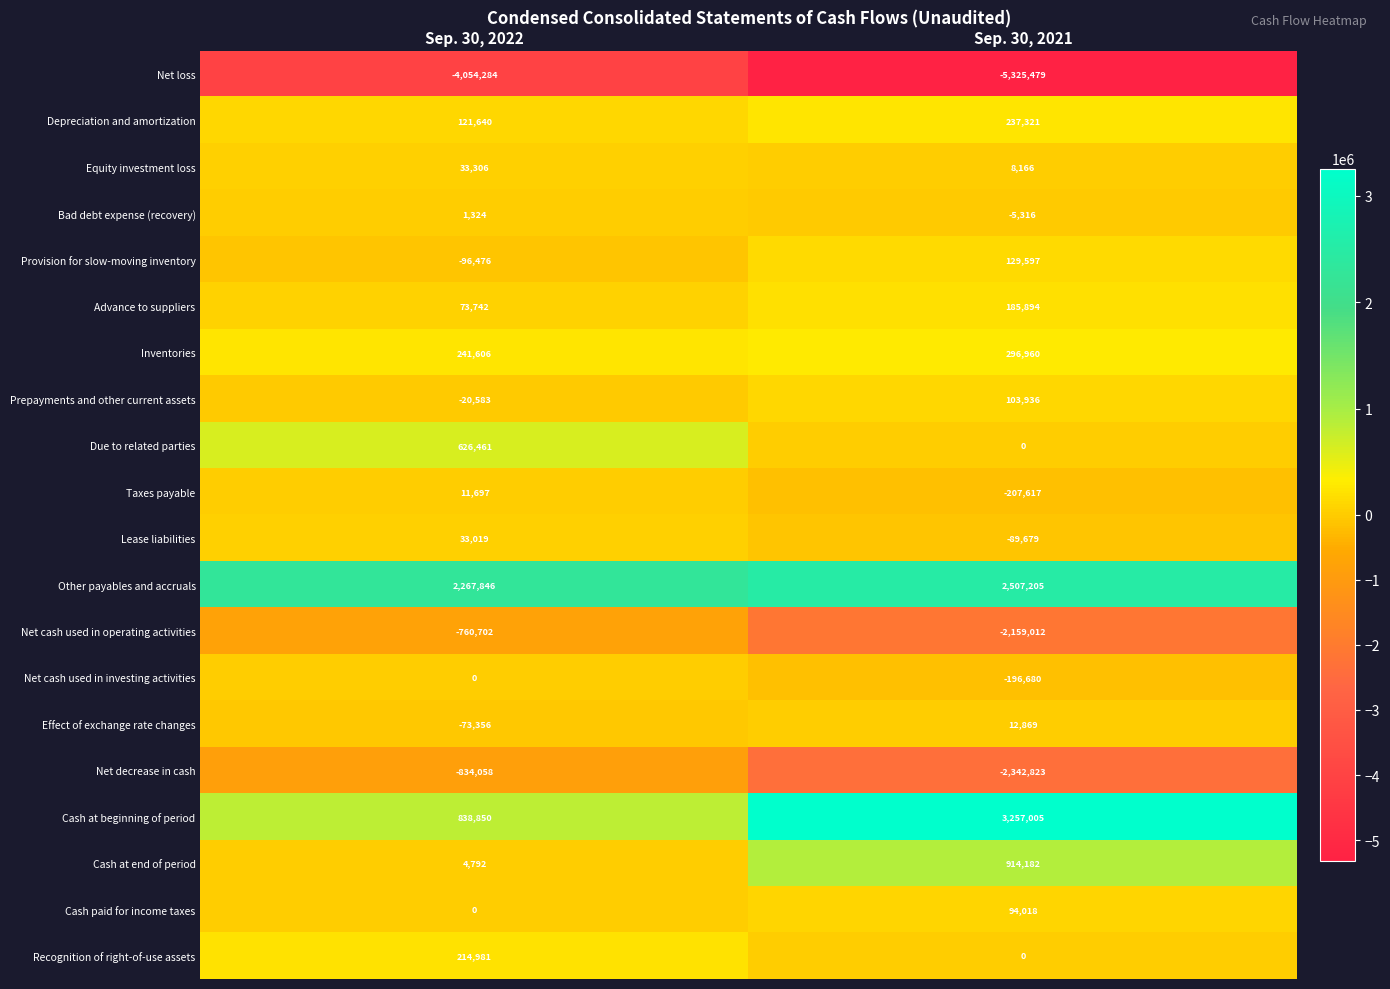

Is it true that Net cash used in operating activities equals -2159012 at Sep. 30, 2021?

True